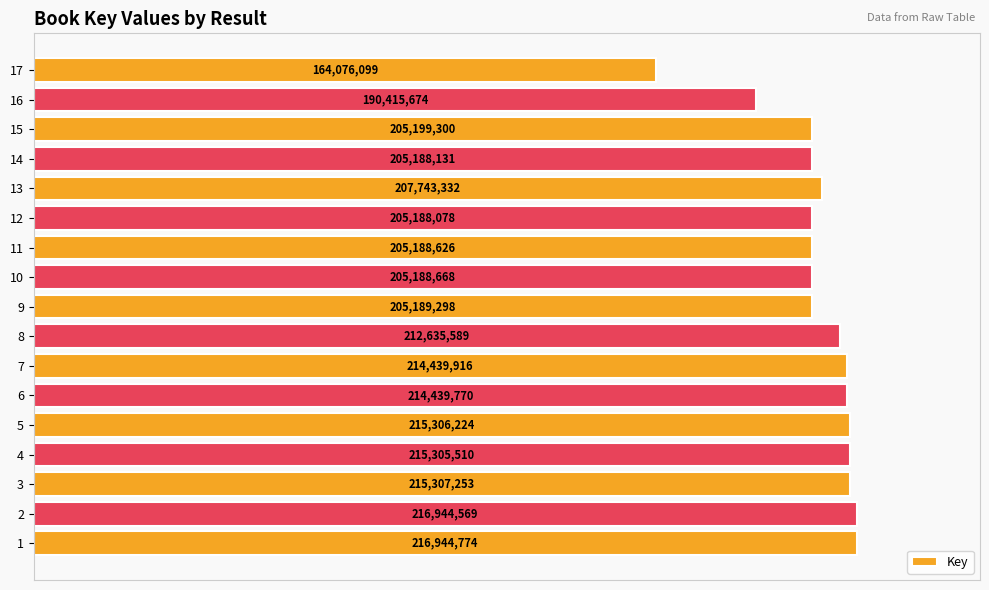

Does the chart contain any negative values?

No